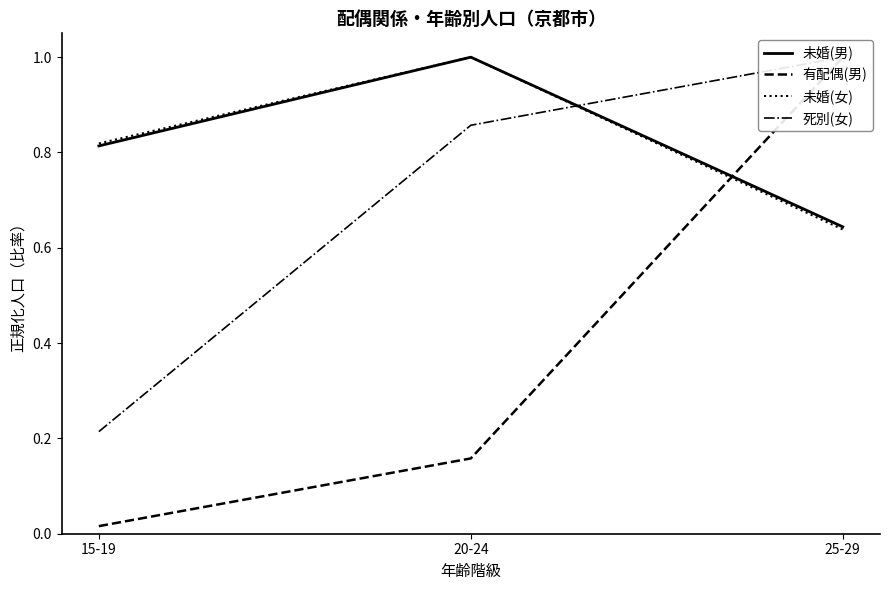

Is it true that 未婚(女) equals 1.3 at 20-24?

False